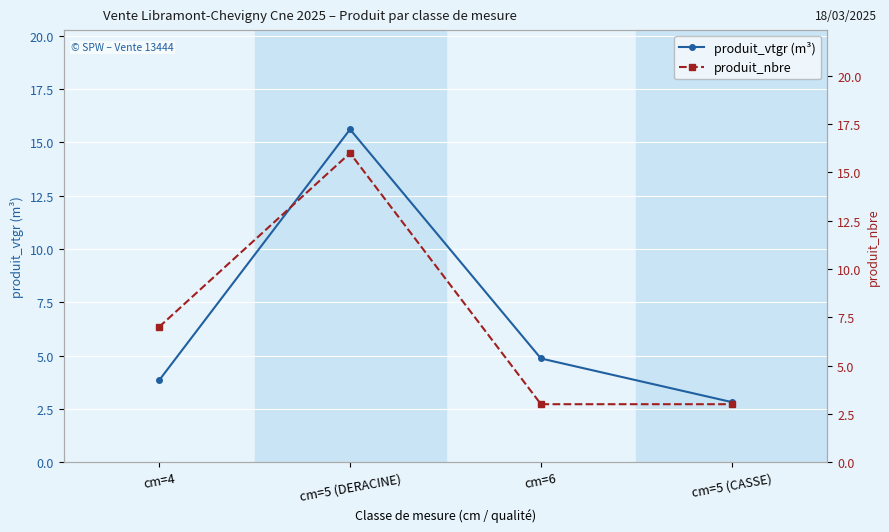

Reading right to left, list all the values displayed in this chart.

produit_vtgr (m³): 2.8	4.9	15.6	3.8
produit_nbre: 3.0	3.0	16.0	7.0